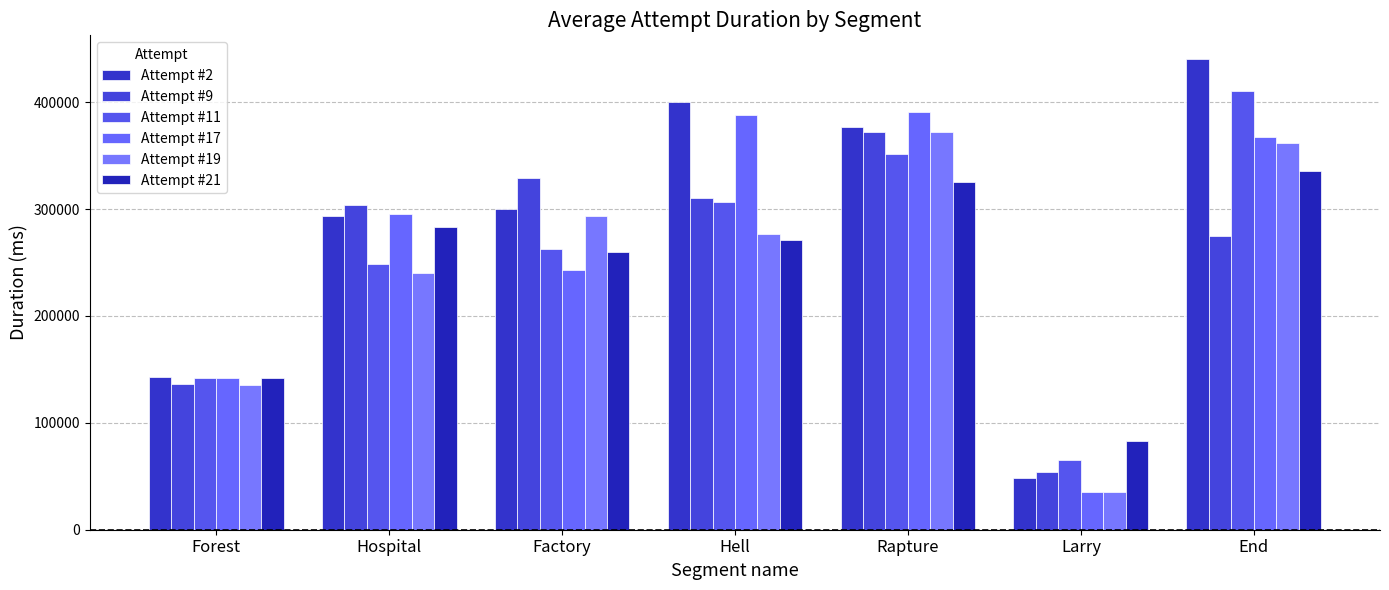

Which category has the highest value in the Attempt #17 series?

Rapture